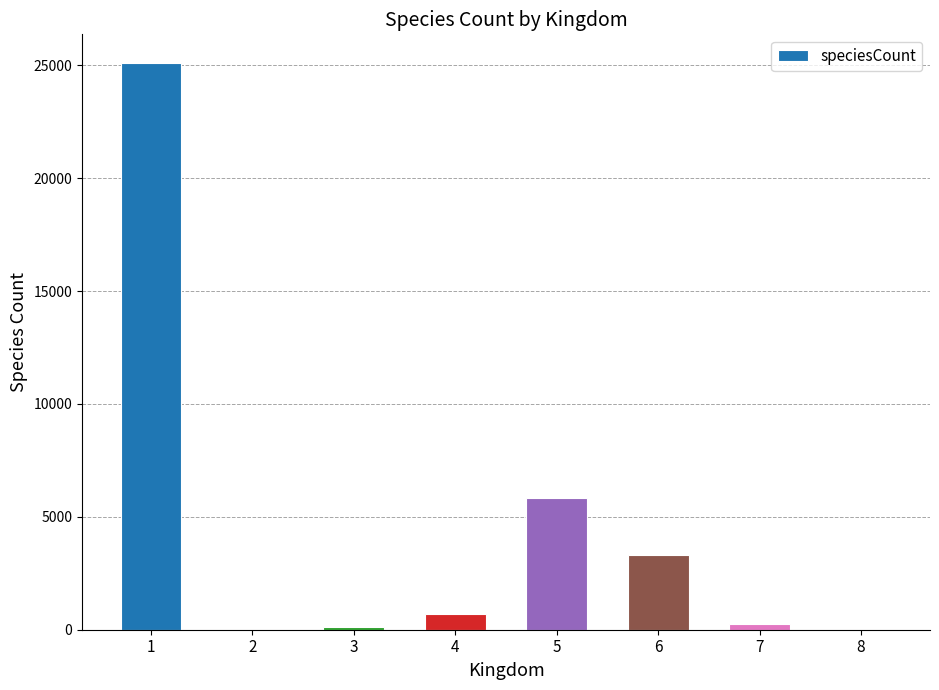

What is the sum of all values?

35313